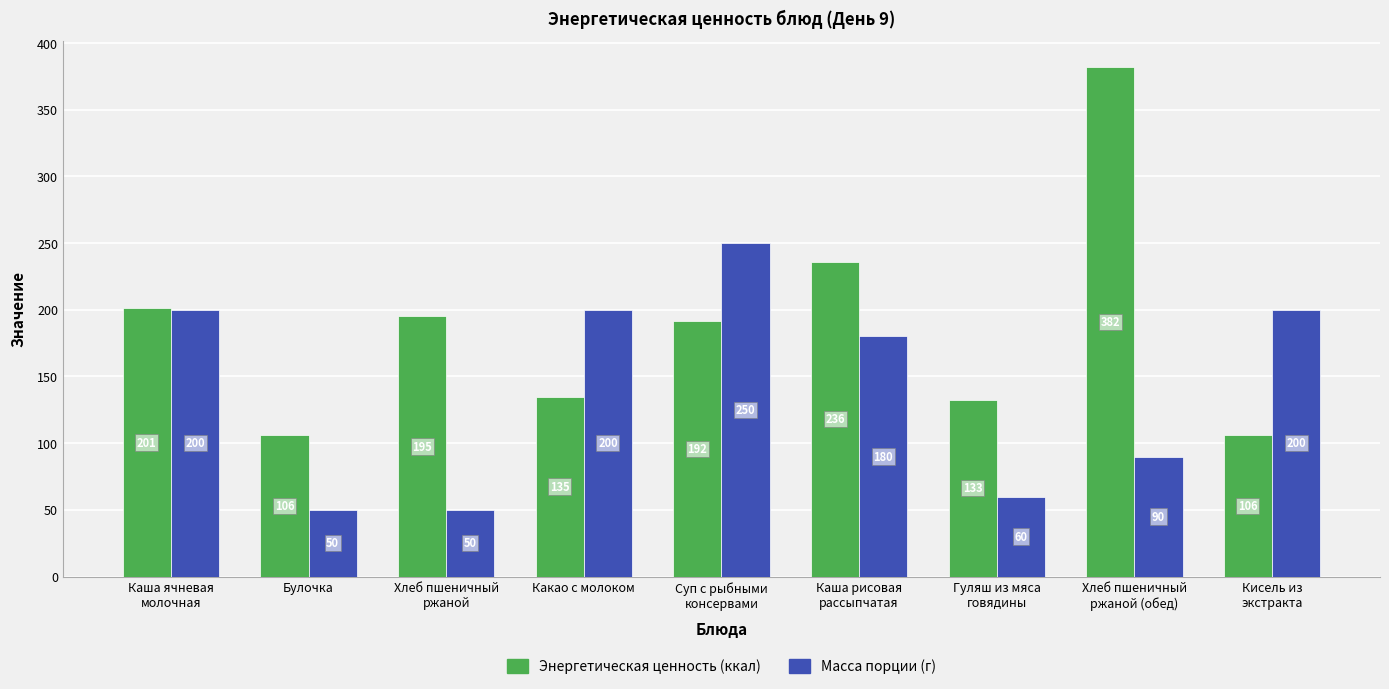

The value of Масса порции (г) at Каша рисовая
рассыпчатая is 180.0. True or false?

True